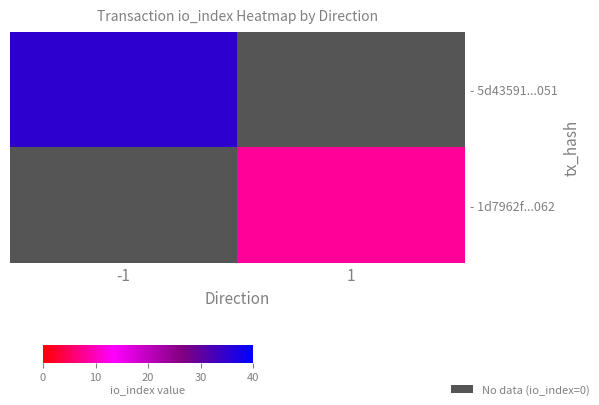

Which series has the largest range (max minus min)?

- 5d43591...051